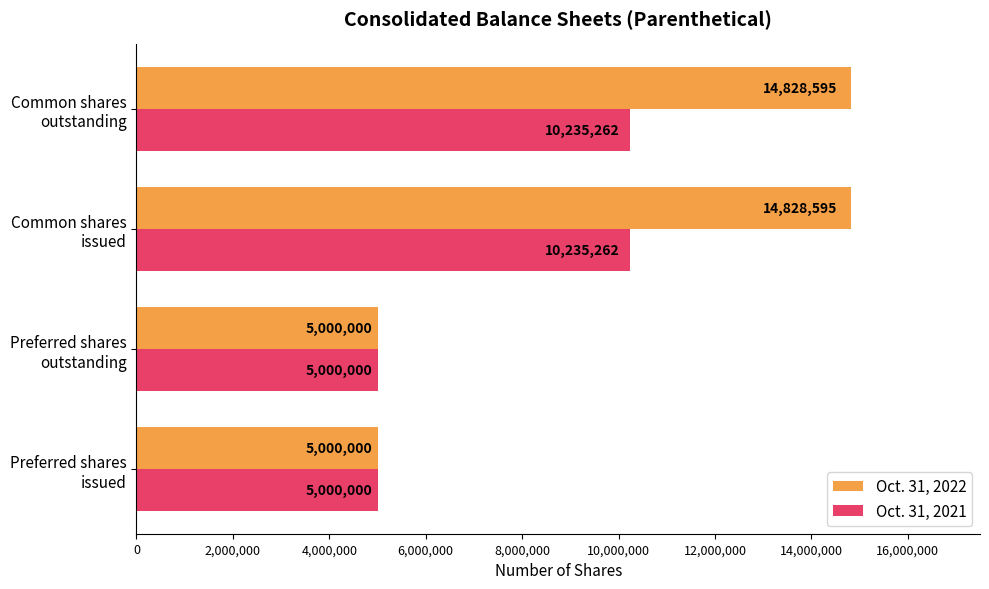

Rank the series by their maximum value, from lowest to highest.

Oct. 31, 2021, Oct. 31, 2022